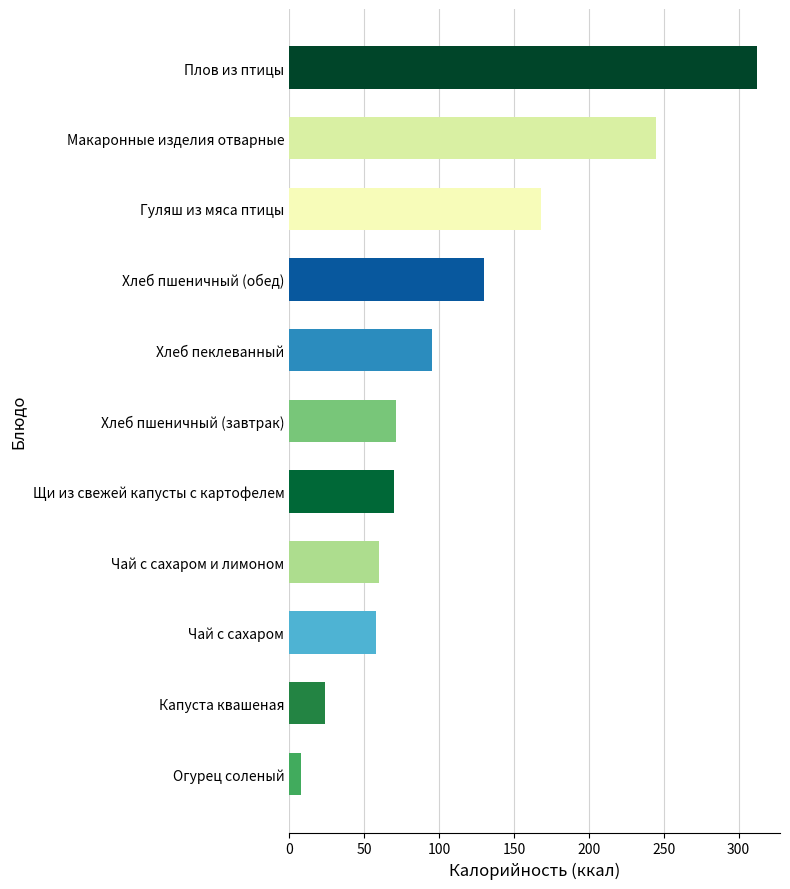

Which label corresponds to the largest value in the chart?

Плов из птицы